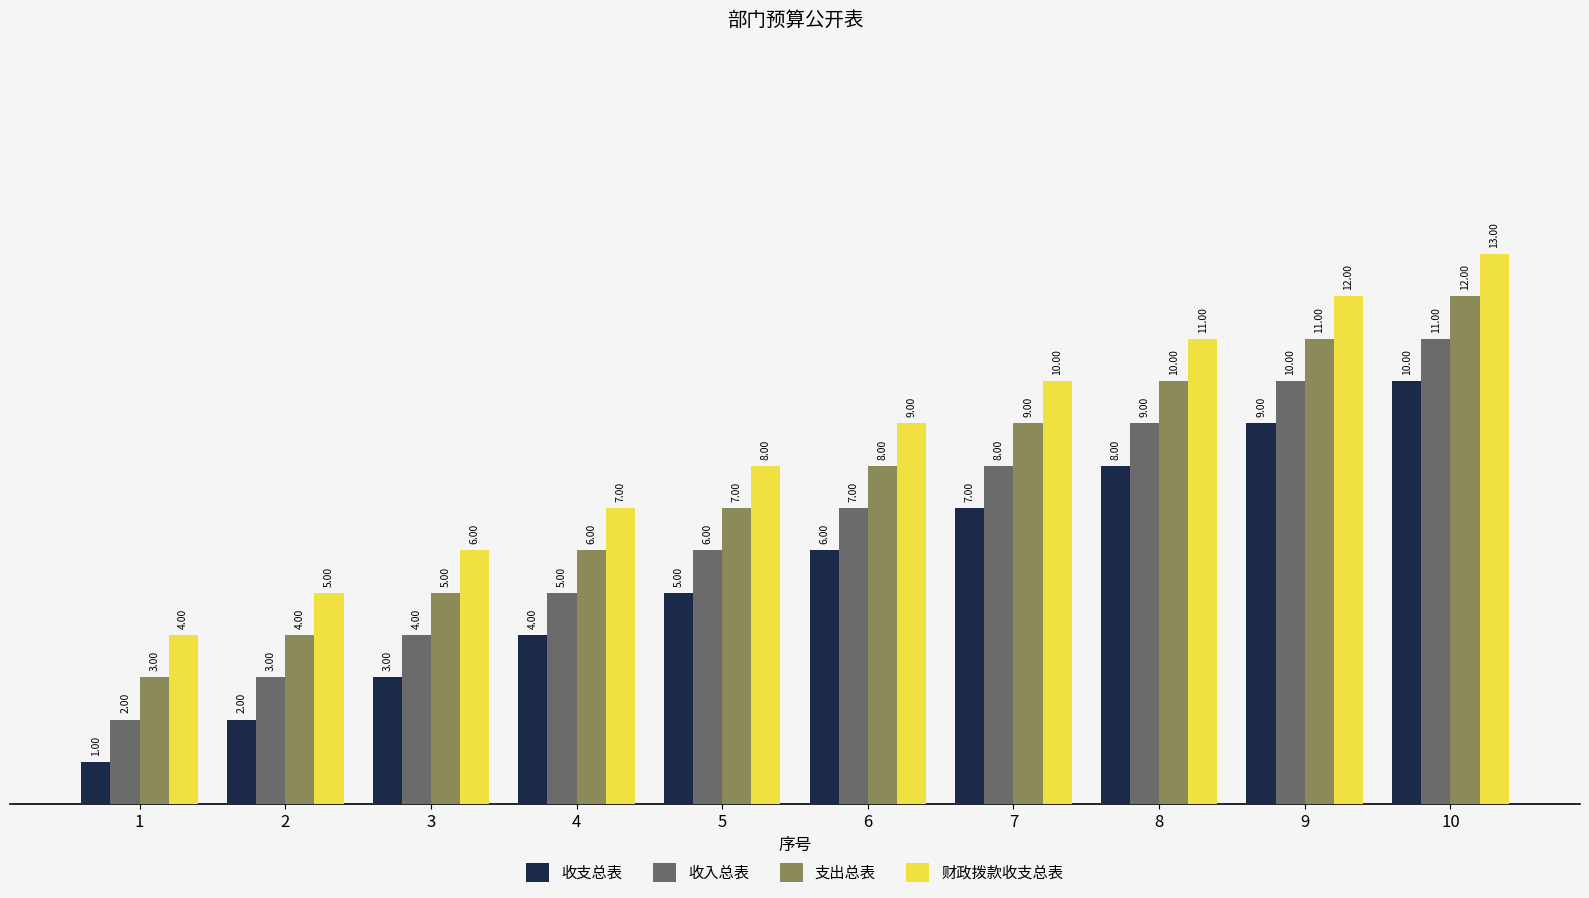

What is the total value across all series at 4?

22